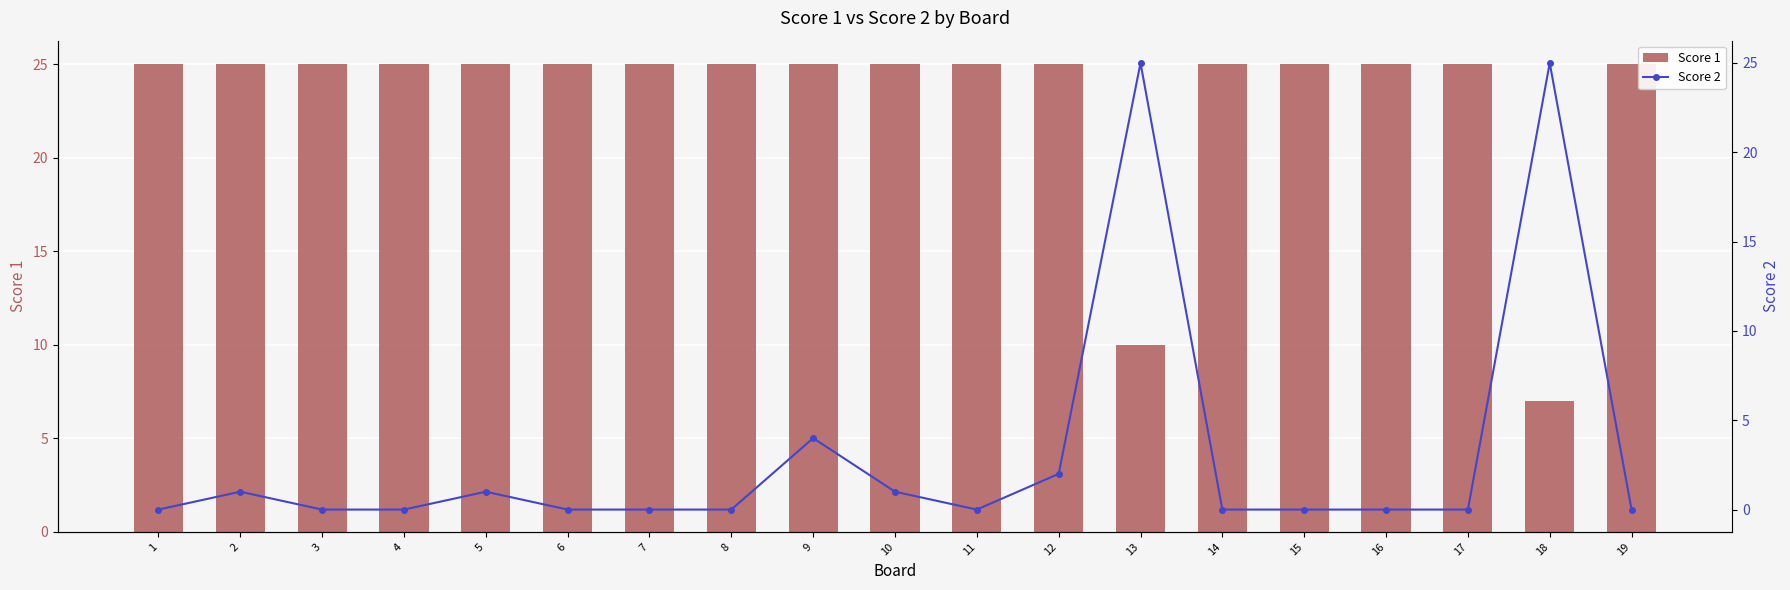

What are all the series names shown in the legend?

Score 1, Score 2